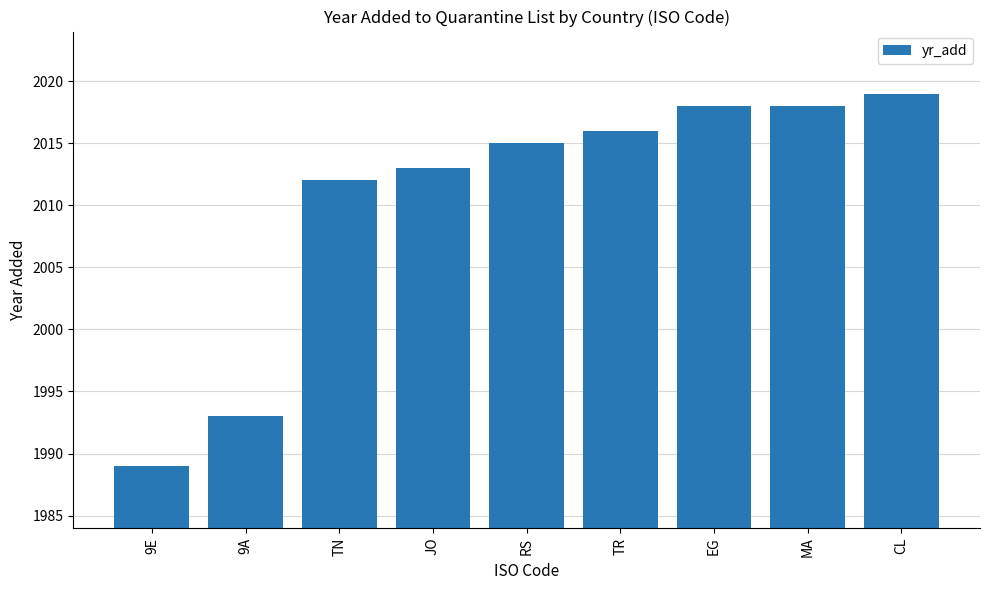

Reading left to right, extract all data points from this chart.

1989	1993	2012	2013	2015	2016	2018	2018	2019